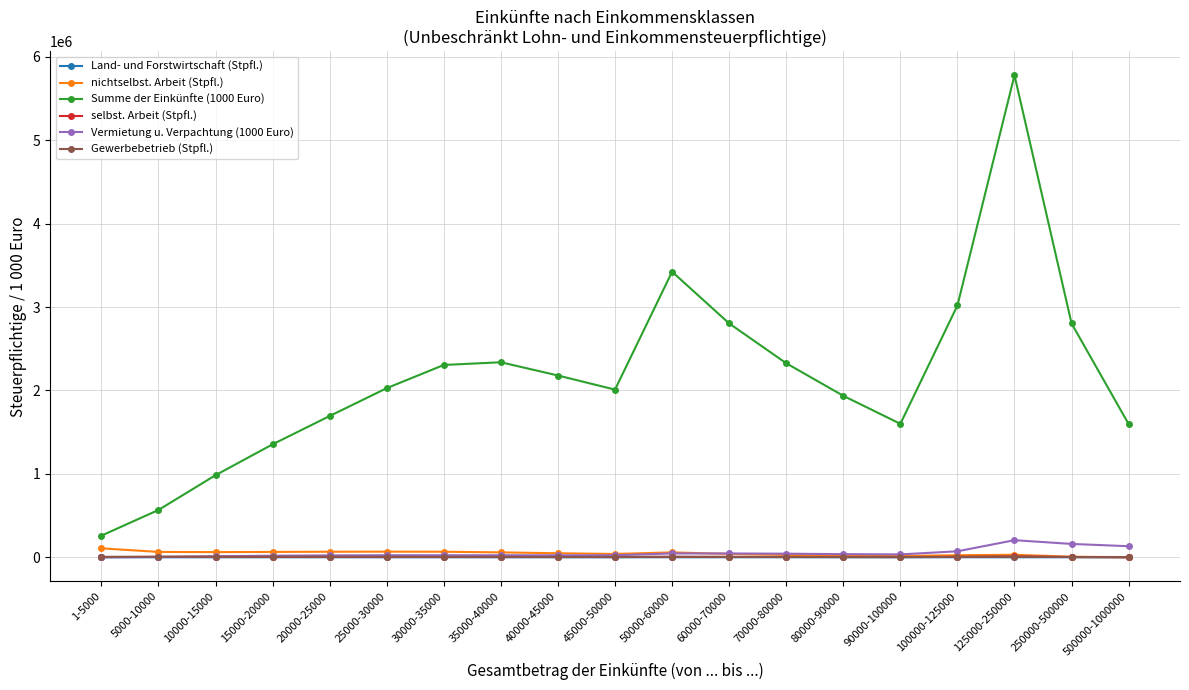

True or false: Vermietung u. Verpachtung (1000 Euro) has a value of 37697 at 80000-90000.

True